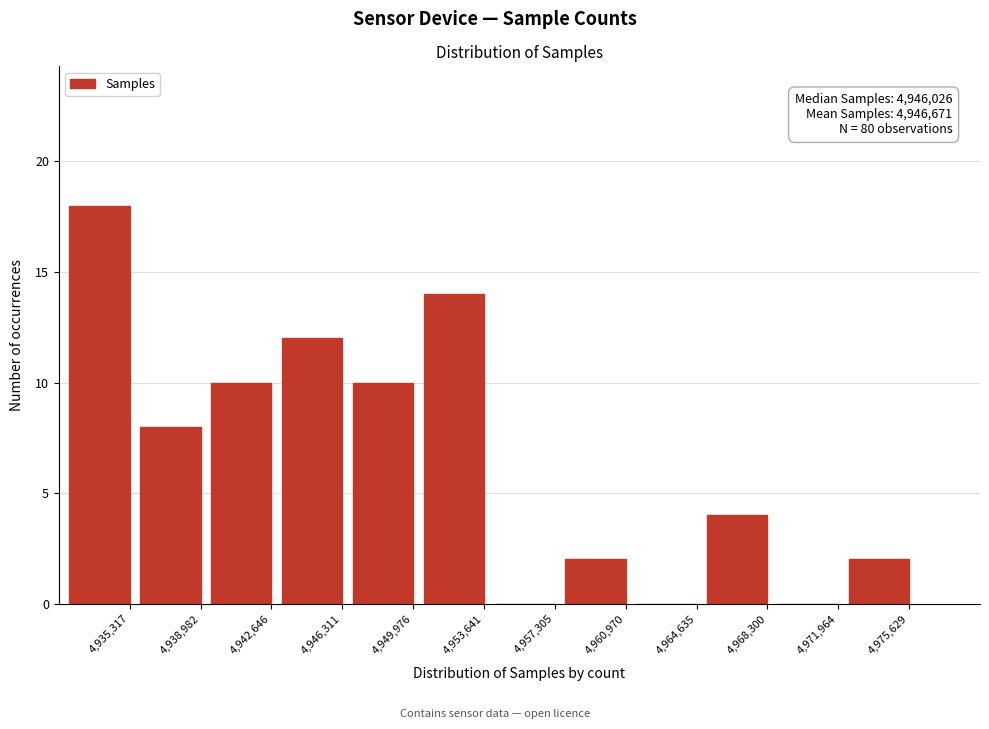

Reading left to right, extract all data points from this chart.

4,935,317=18	4,938,982=8	4,942,646=10	4,946,311=12	4,949,976=10	4,953,641=14	4,957,305=0	4,960,970=2	4,964,635=0	4,968,300=4	4,971,964=0	4,975,629=2